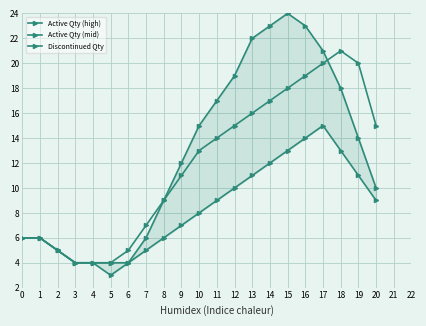

Which series has the widest spread of values?

Active Qty (high)